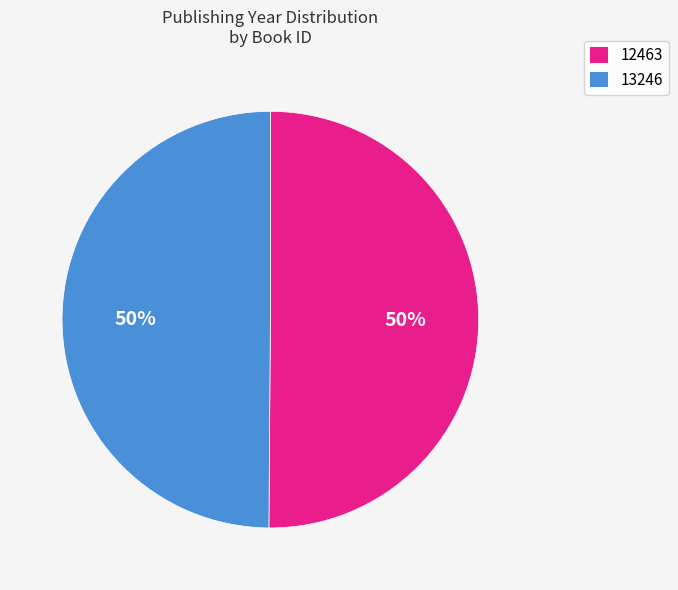

Is it true that 12463 is 50% of the pie?

True